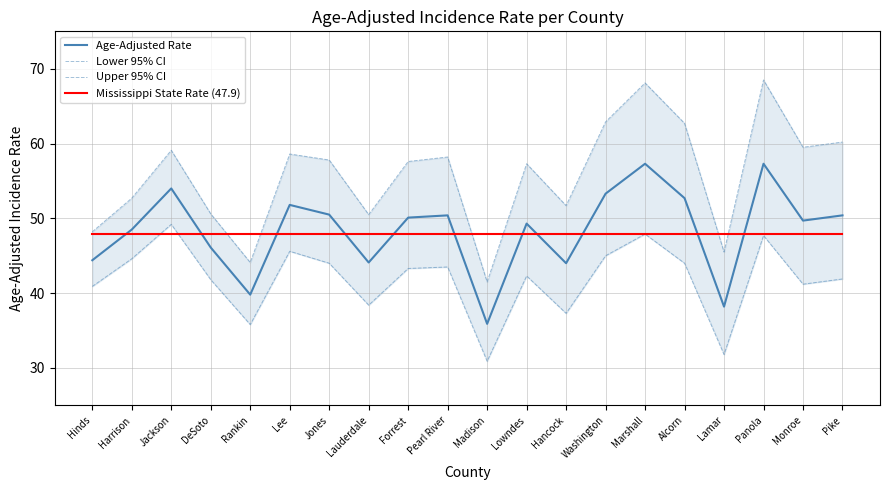

The Age-Adjusted Rate series shows 24.2 at Jones. True or false?

False